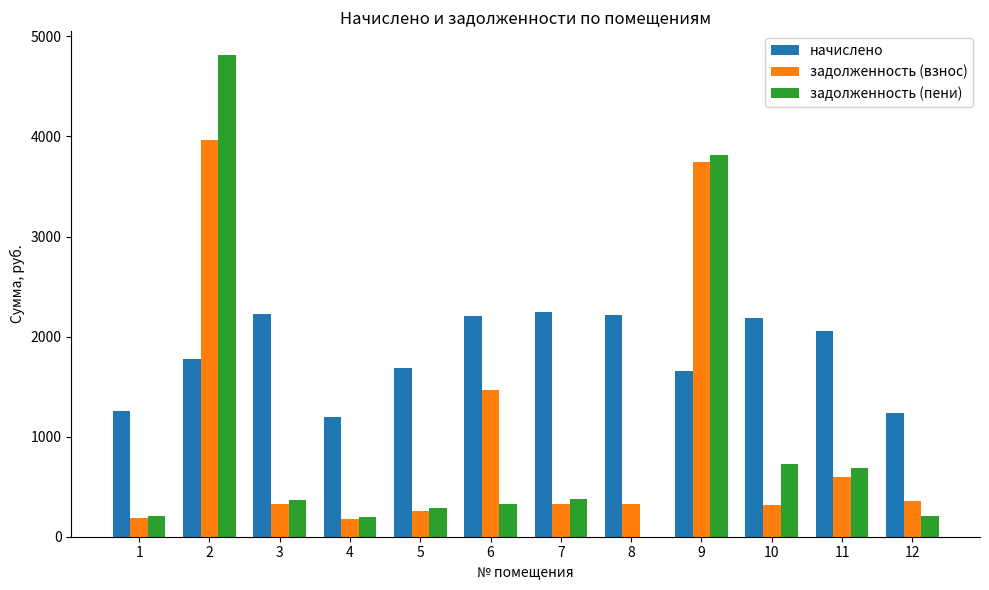

The value of задолженность (пени) at 2 is 7514.3. True or false?

False